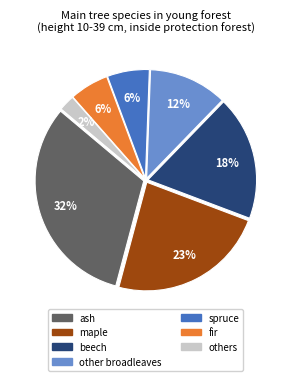

To the nearest percent, what is the difference between the largest and smallest slice percentages?

30%